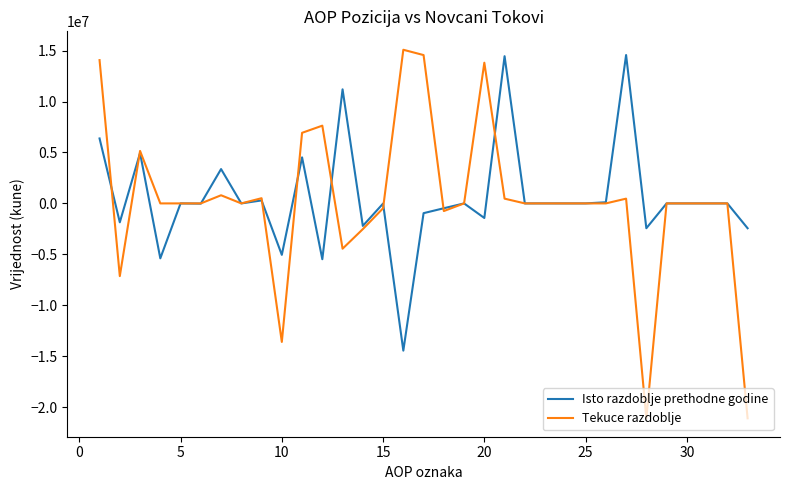

What is the lowest value of the Tekuce razdoblje series?

-21093856